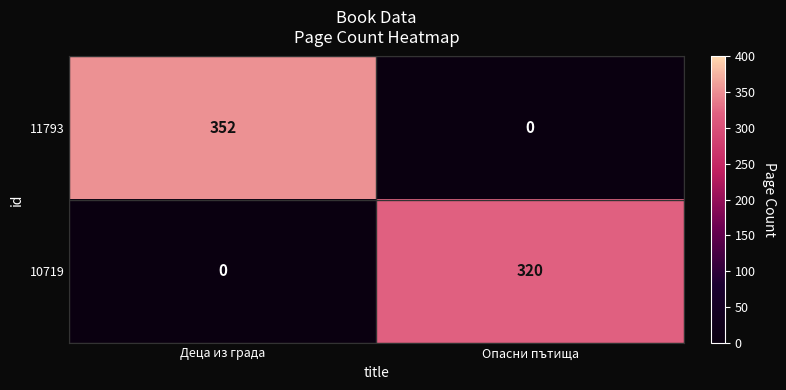

At which category is the sum across all series the highest?

Деца из града